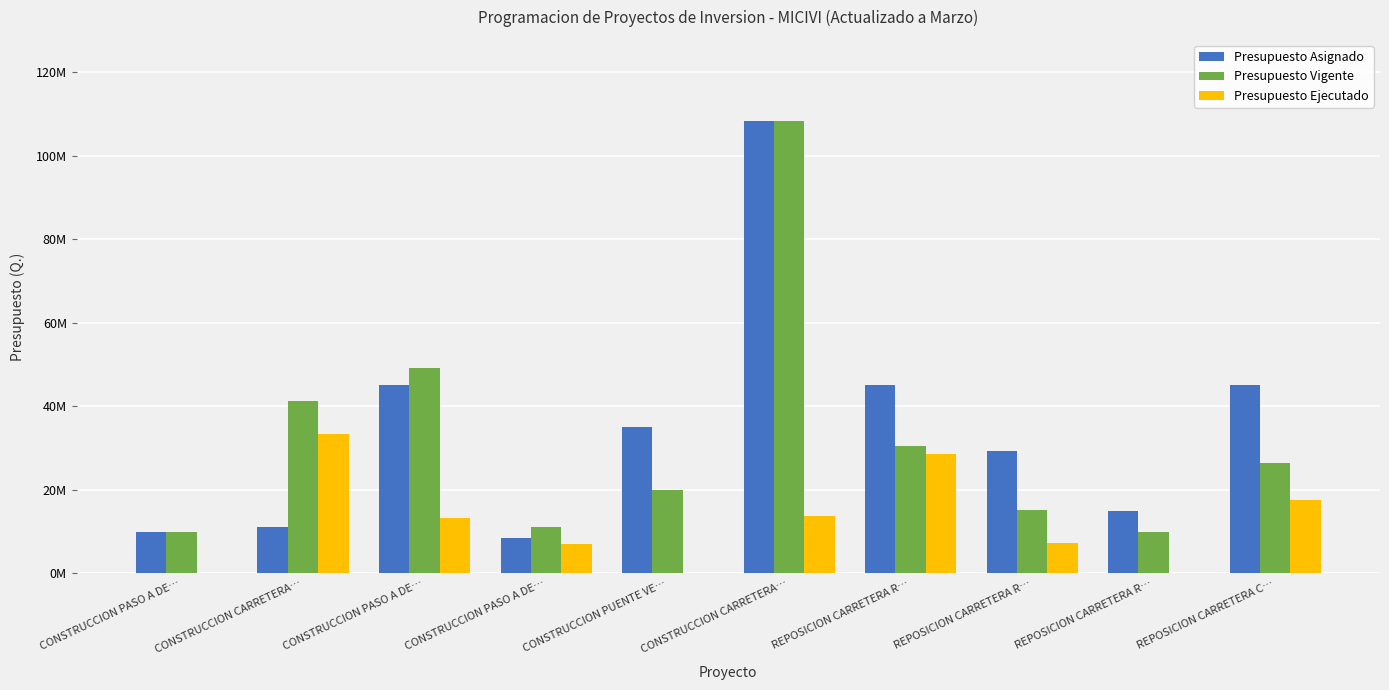

What is the minimum value for Presupuesto Asignado?

8400000